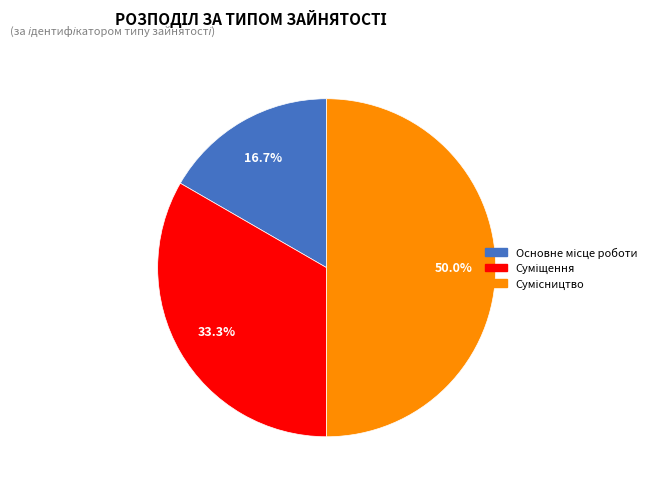

How many segments does this pie chart have?

3